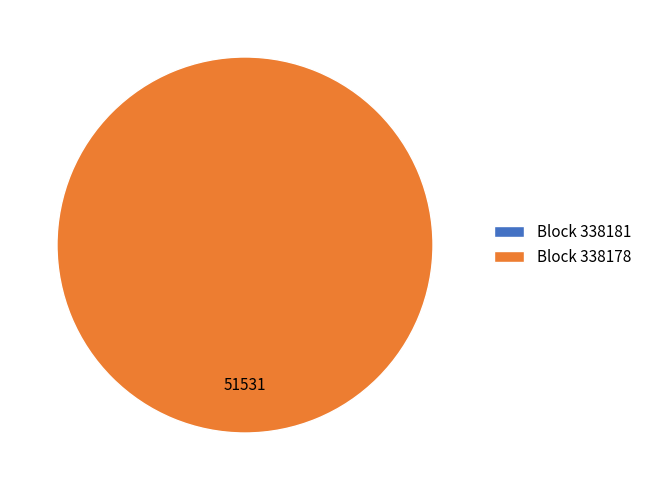

Rank the categories by value from highest to lowest.

338178, 338181